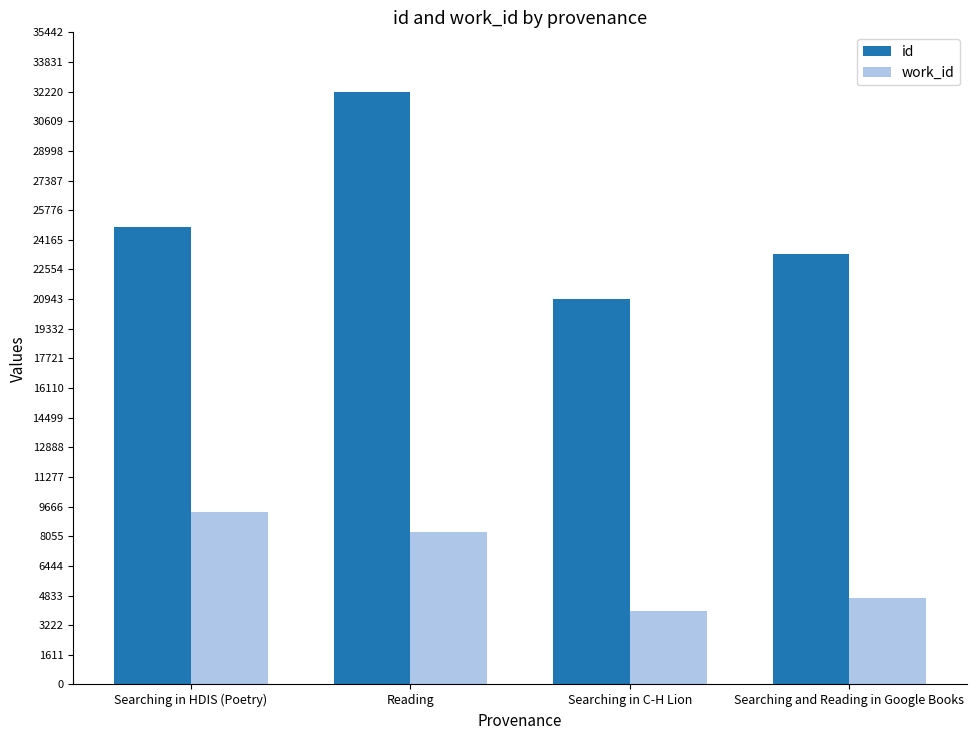

Between Searching in C-H Lion and Searching and Reading in Google Books, which series saw the biggest shift?

id